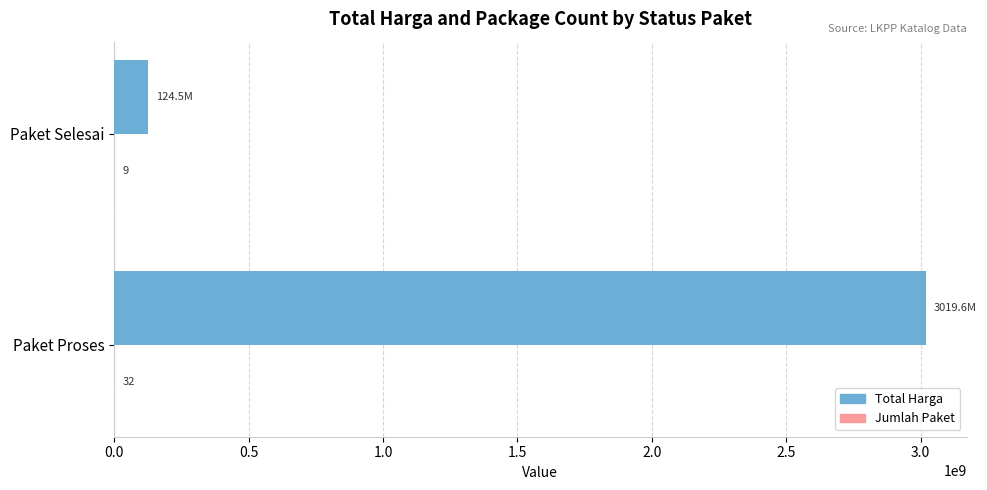

Which series has the largest total across all categories?

Total Harga